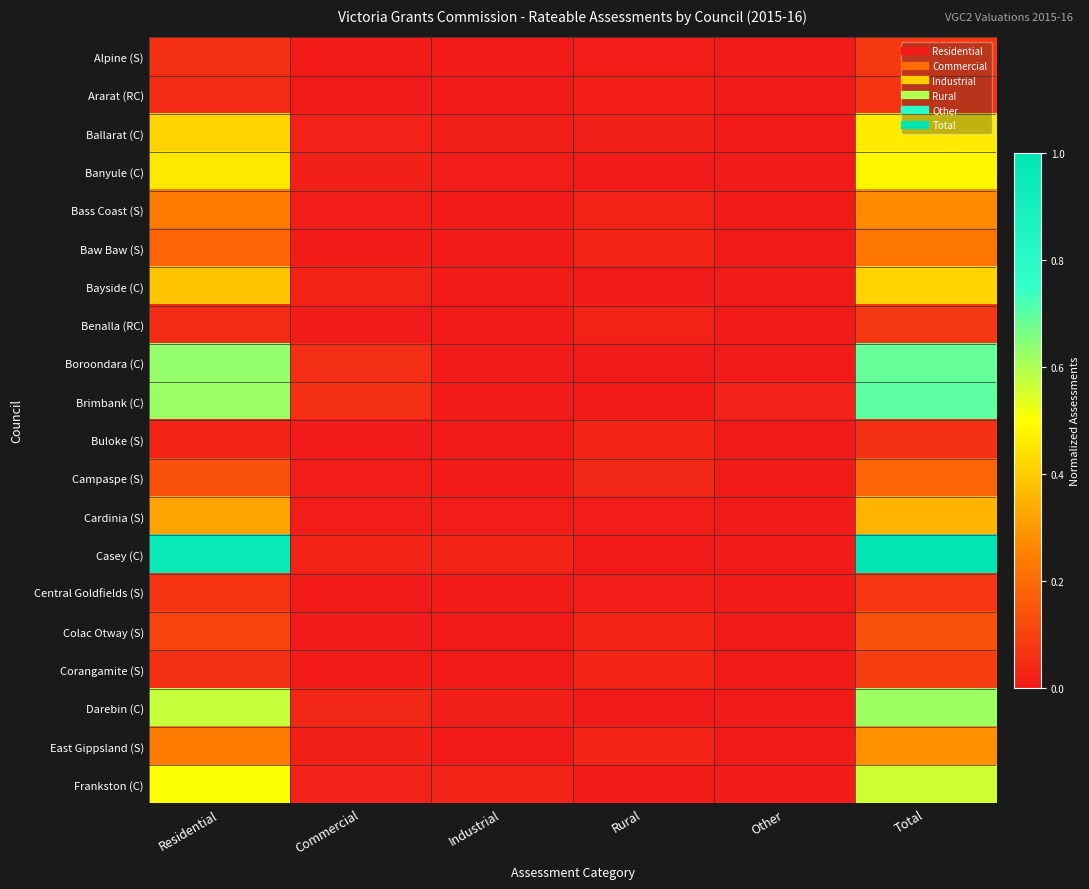

Reading left to right, what are all the values shown in this chart?

Alpine (S): Residential=0.1	Commercial=0.0	Industrial=0.0	Rural=0.0	Other=0.0	Total=0.1
Ararat (RC): Residential=0.0	Commercial=0.0	Industrial=0.0	Rural=0.0	Other=0.0	Total=0.1
Ballarat (C): Residential=0.4	Commercial=0.0	Industrial=0.0	Rural=0.0	Other=0.0	Total=0.5
Banyule (C): Residential=0.5	Commercial=0.0	Industrial=0.0	Rural=0.0	Other=0.0	Total=0.5
Bass Coast (S): Residential=0.2	Commercial=0.0	Industrial=0.0	Rural=0.0	Other=0.0	Total=0.3
Baw Baw (S): Residential=0.2	Commercial=0.0	Industrial=0.0	Rural=0.0	Other=0.0	Total=0.2
Bayside (C): Residential=0.4	Commercial=0.0	Industrial=0.0	Rural=0.0	Other=0.0	Total=0.4
Benalla (RC): Residential=0.0	Commercial=0.0	Industrial=0.0	Rural=0.0	Other=0.0	Total=0.1
Boroondara (C): Residential=0.6	Commercial=0.1	Industrial=0.0	Rural=0.0	Other=0.0	Total=0.7
Brimbank (C): Residential=0.6	Commercial=0.1	Industrial=0.0	Rural=0.0	Other=0.0	Total=0.7
Buloke (S): Residential=0.0	Commercial=0.0	Industrial=0.0	Rural=0.0	Other=0.0	Total=0.1
Campaspe (S): Residential=0.1	Commercial=0.0	Industrial=0.0	Rural=0.0	Other=0.0	Total=0.2
Cardinia (S): Residential=0.3	Commercial=0.0	Industrial=0.0	Rural=0.0	Other=0.0	Total=0.4
Casey (C): Residential=0.9	Commercial=0.0	Industrial=0.0	Rural=0.0	Other=0.0	Total=1.0
Central Goldfields (S): Residential=0.1	Commercial=0.0	Industrial=0.0	Rural=0.0	Other=0.0	Total=0.1
Colac Otway (S): Residential=0.1	Commercial=0.0	Industrial=0.0	Rural=0.0	Other=0.0	Total=0.1
Corangamite (S): Residential=0.1	Commercial=0.0	Industrial=0.0	Rural=0.0	Other=0.0	Total=0.1
Darebin (C): Residential=0.6	Commercial=0.0	Industrial=0.0	Rural=0.0	Other=0.0	Total=0.6
East Gippsland (S): Residential=0.2	Commercial=0.0	Industrial=0.0	Rural=0.0	Other=0.0	Total=0.3
Frankston (C): Residential=0.5	Commercial=0.0	Industrial=0.0	Rural=0.0	Other=0.0	Total=0.6